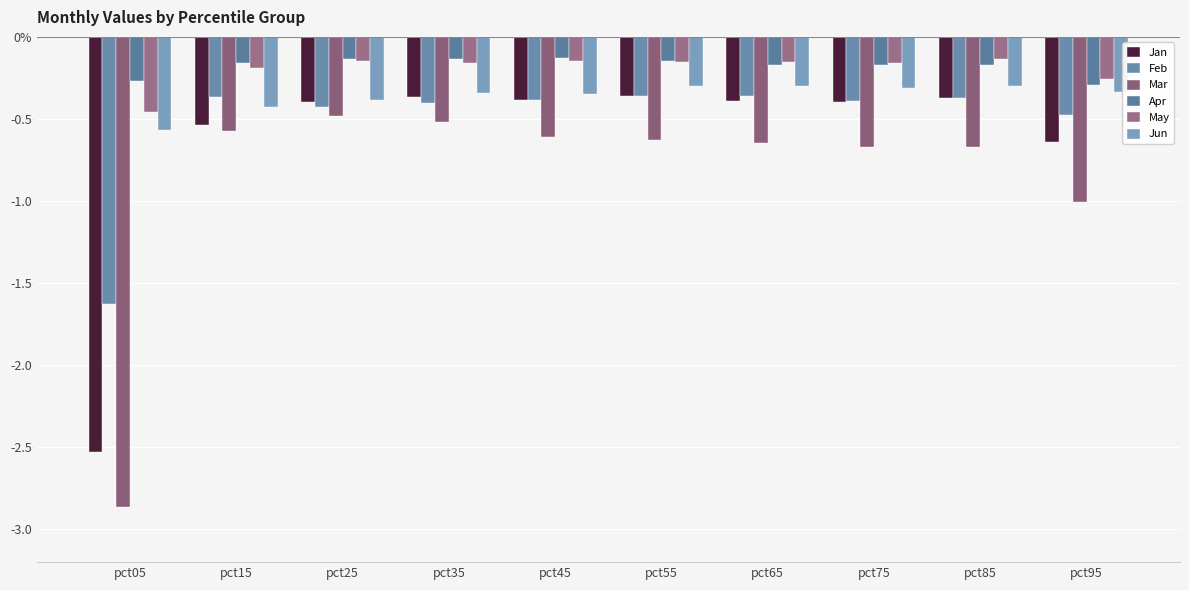

Rank the series at pct25 from highest to lowest value.

Apr, May, Jun, Jan, Feb, Mar